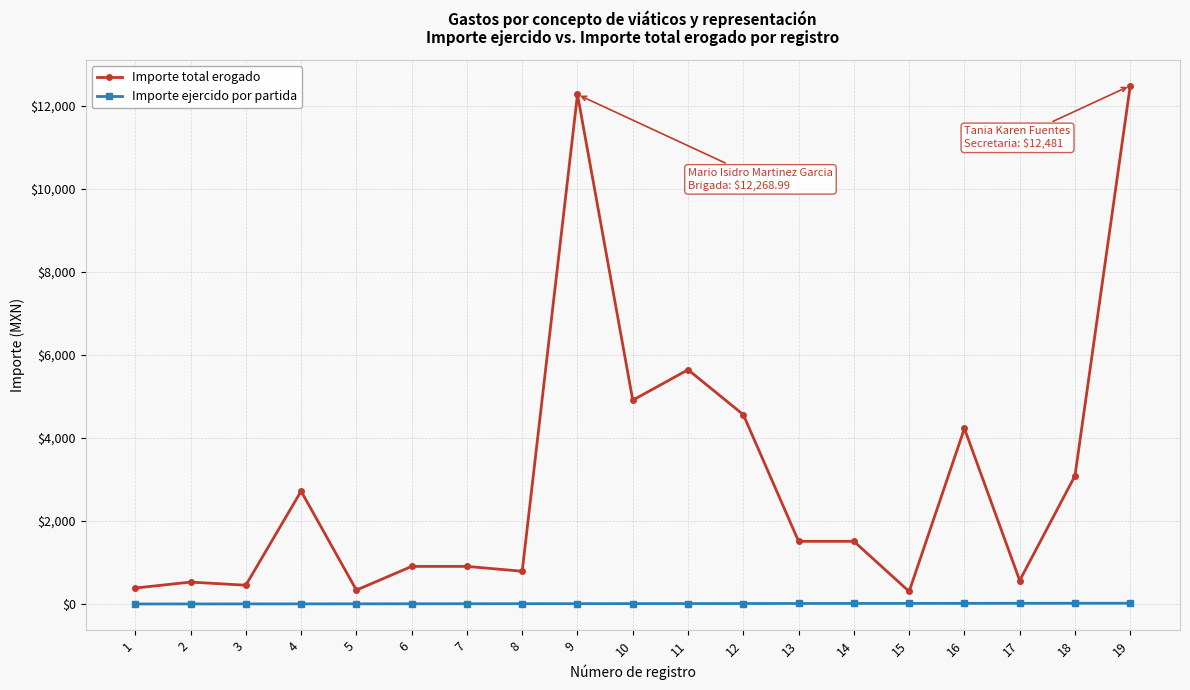

Which series changed the most between 8 and 12?

Importe total erogado